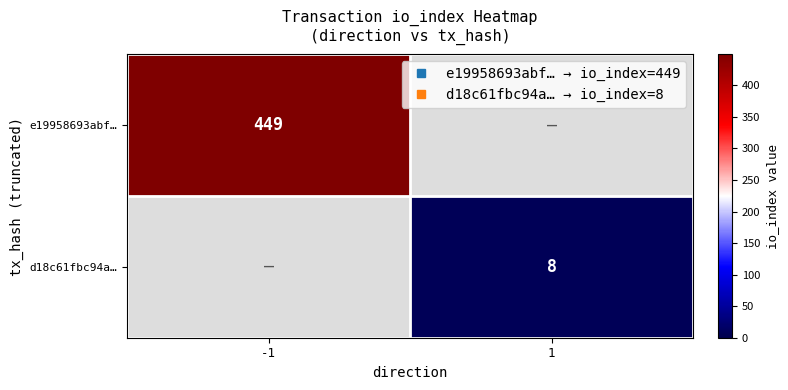

List the labels in order of d18c61fbc94a… value, smallest first.

-1, 1